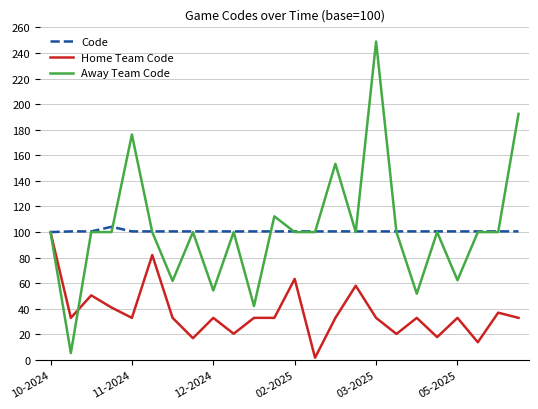

What are all the series names shown in the legend?

Code, Home Team Code, Away Team Code